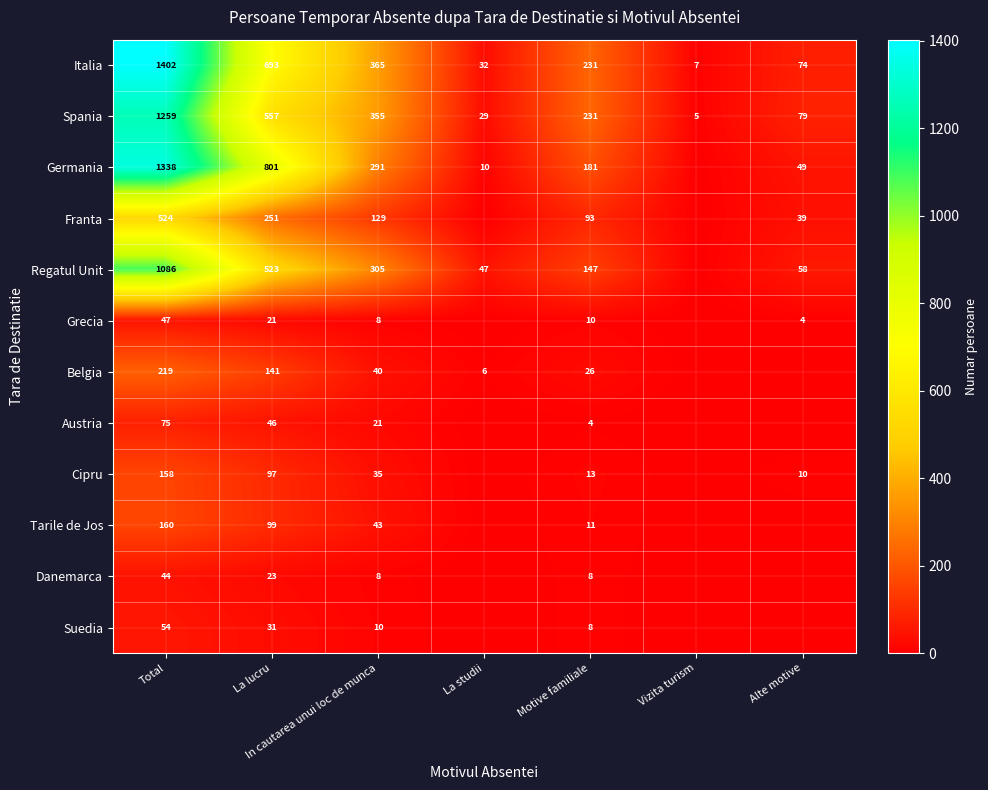

What is the highest value of the Italia series?

1402